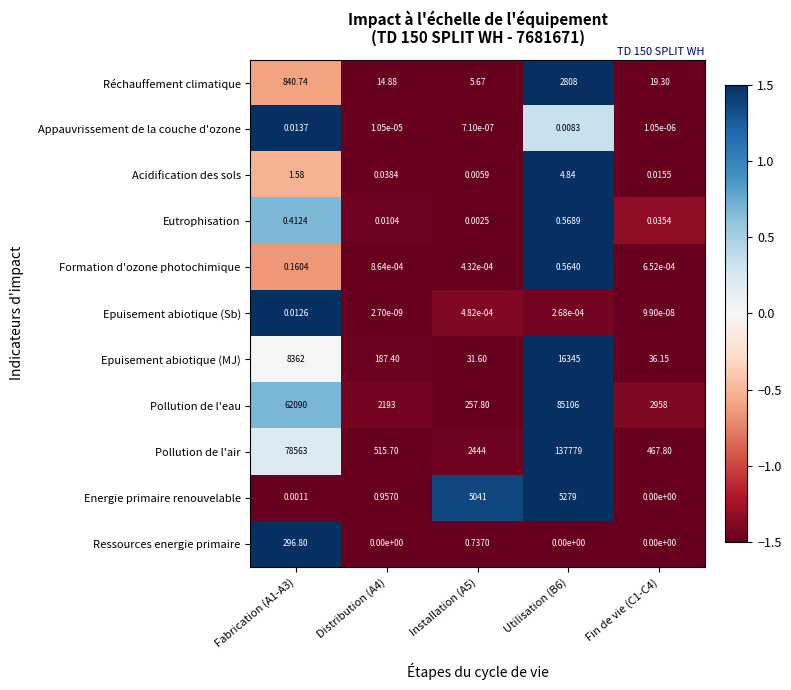

How many series are shown in this chart?

11